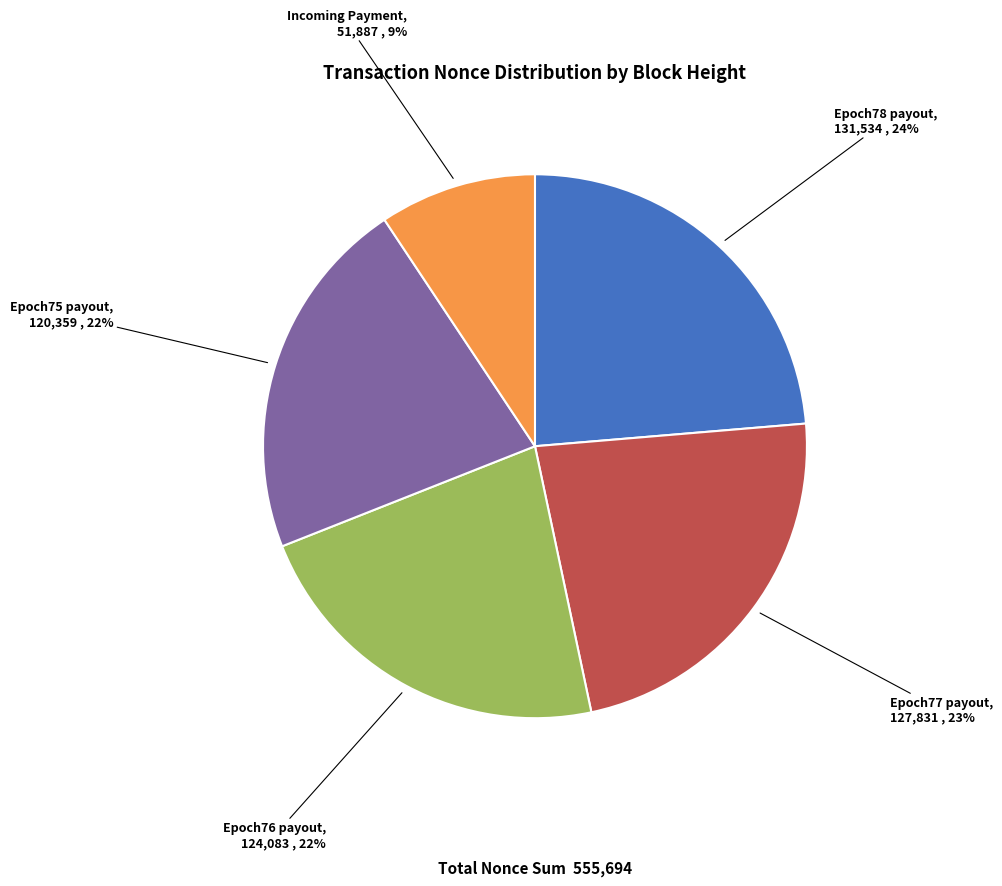

How many segments does this pie chart have?

5